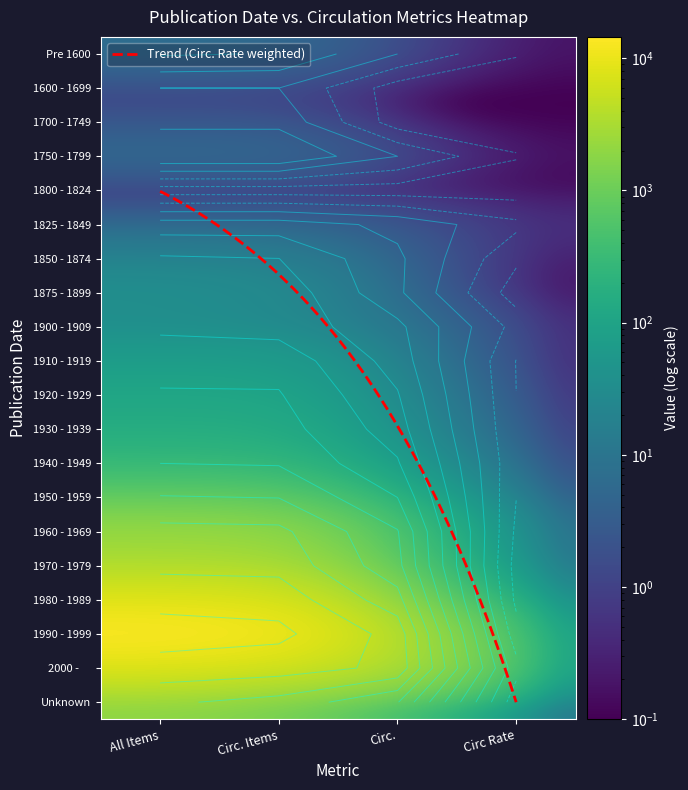

At which label does 1970 - 1979 first exceed 3003?

All Items